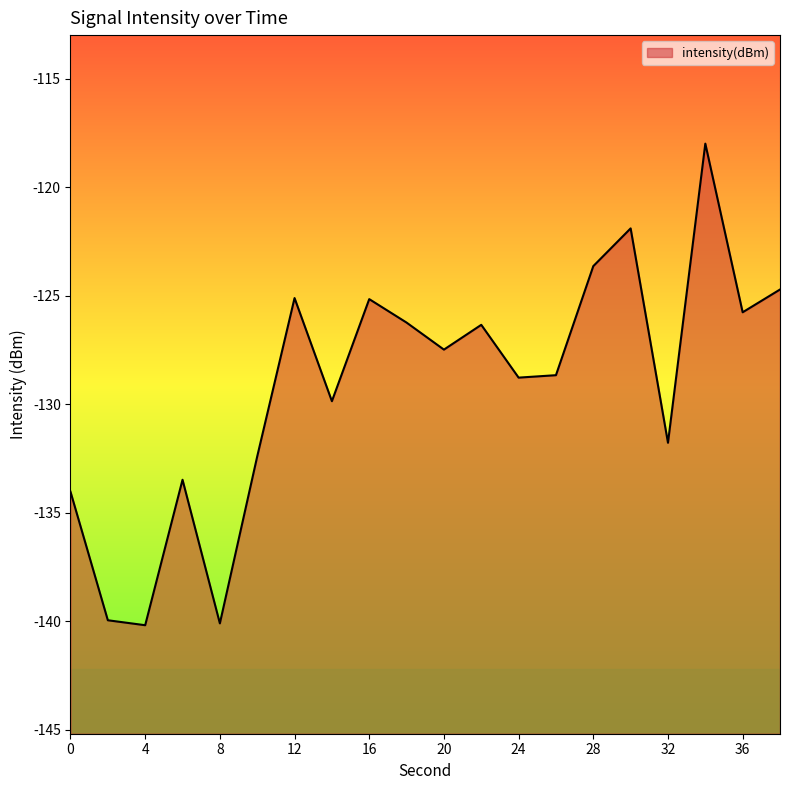

Reading left to right, extract all data points from this chart.

0=-134.0	2=-140.0	4=-140.2	6=-133.5	8=-140.1	10=-132.4	12=-125.1	14=-129.9	16=-125.2	18=-126.2	20=-127.5	22=-126.3	24=-128.8	26=-128.7	28=-123.6	30=-121.9	32=-131.8	34=-118.0	36=-125.8	38=-124.7